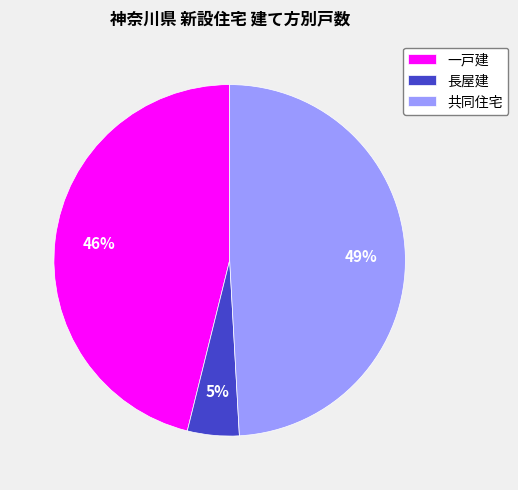

Which has a higher value, 共同住宅 or 一戸建?

共同住宅